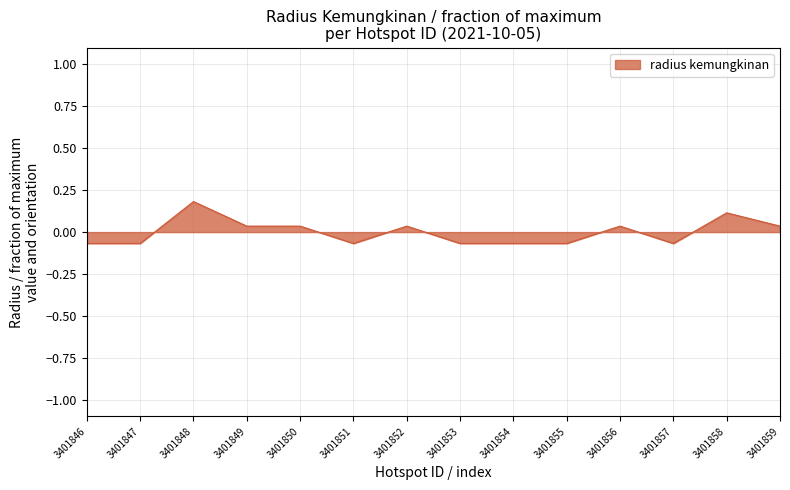

At which label does the data first exceed 0?

3401848